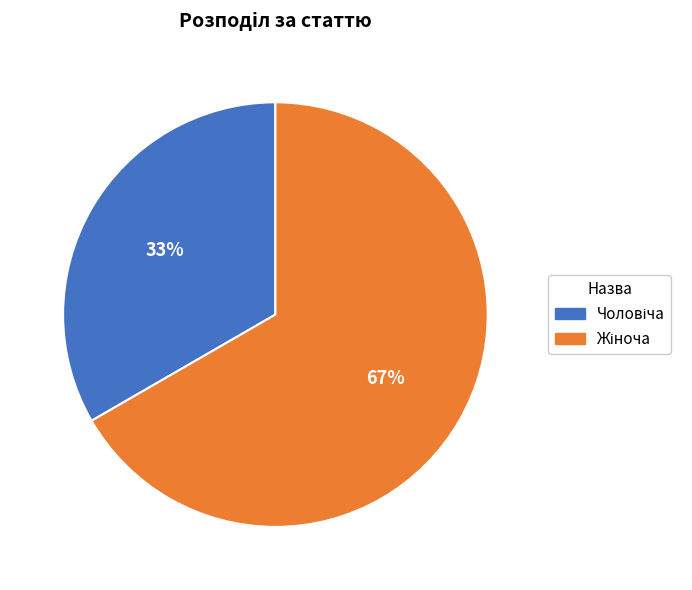

Is there a majority slice in this chart?

Yes